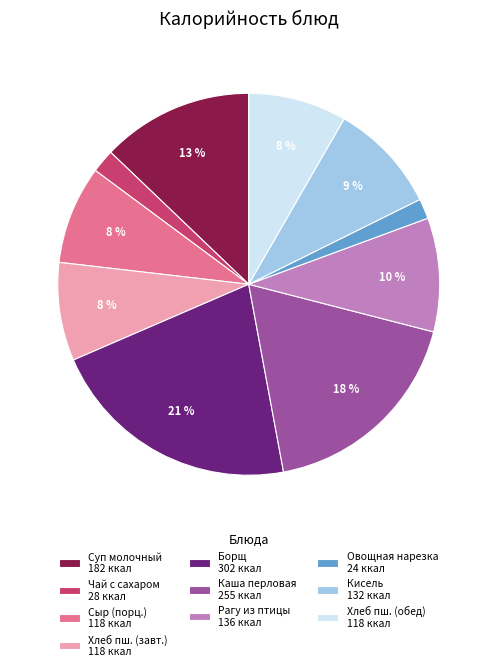

Do Хлеб пш. (завт.) 118 ккал and Рагу из птицы 136 ккал together represent more than half of the pie?

No